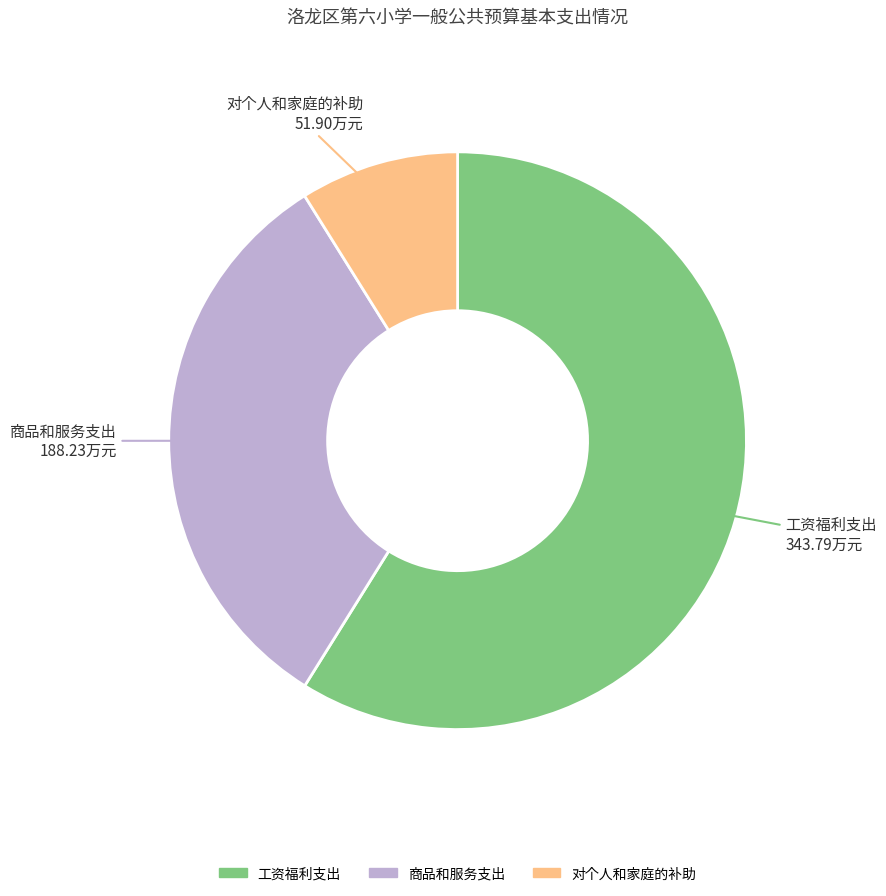

Does 工资福利支出 account for over 50% of the chart?

Yes